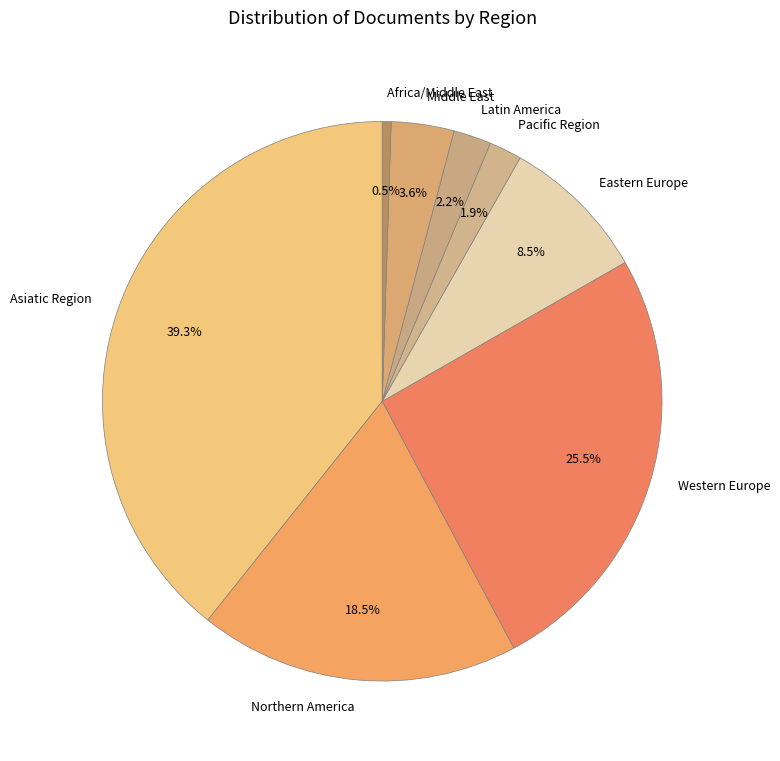

Does any single category account for the majority?

No